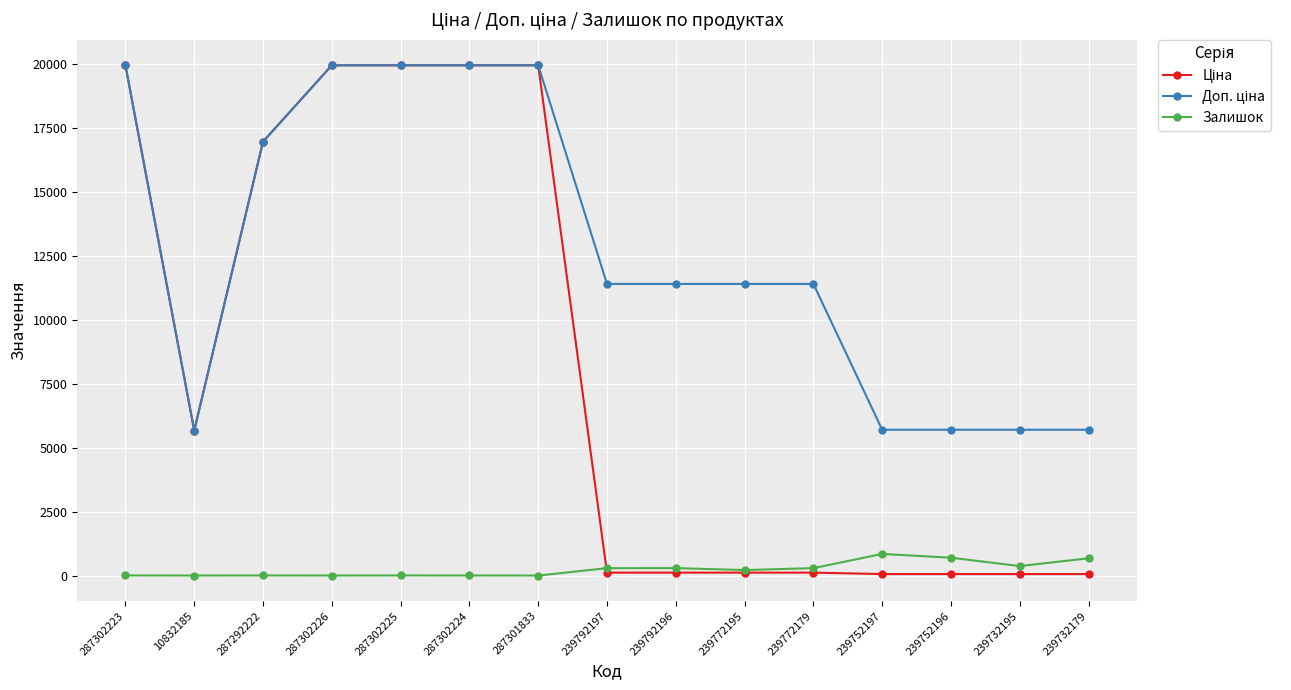

Is it true that Залишок equals 676.0 at 239732179?

True